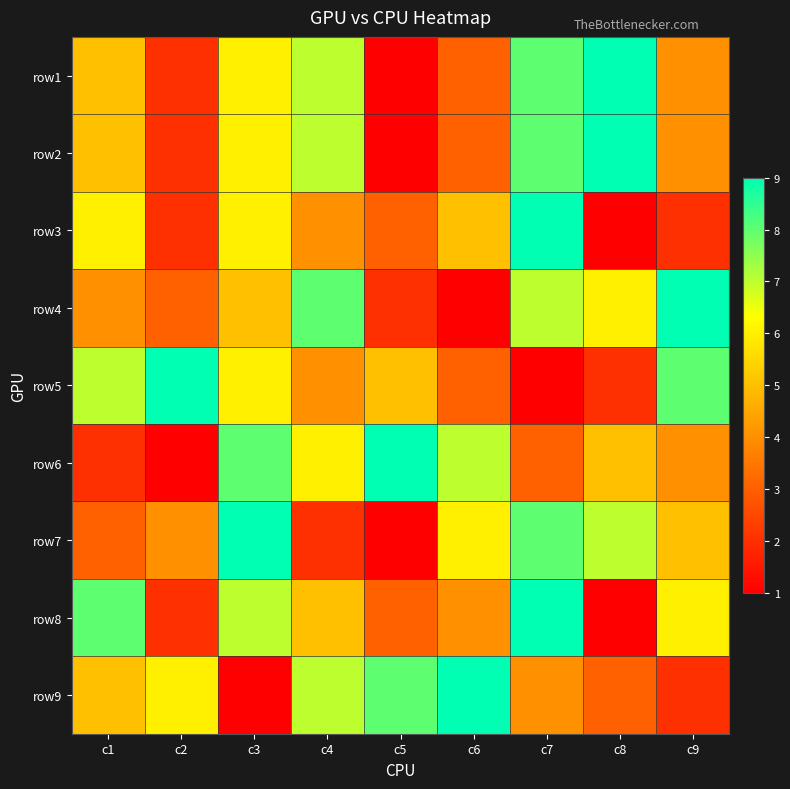

Which has a higher value, c4 or c8?

c8